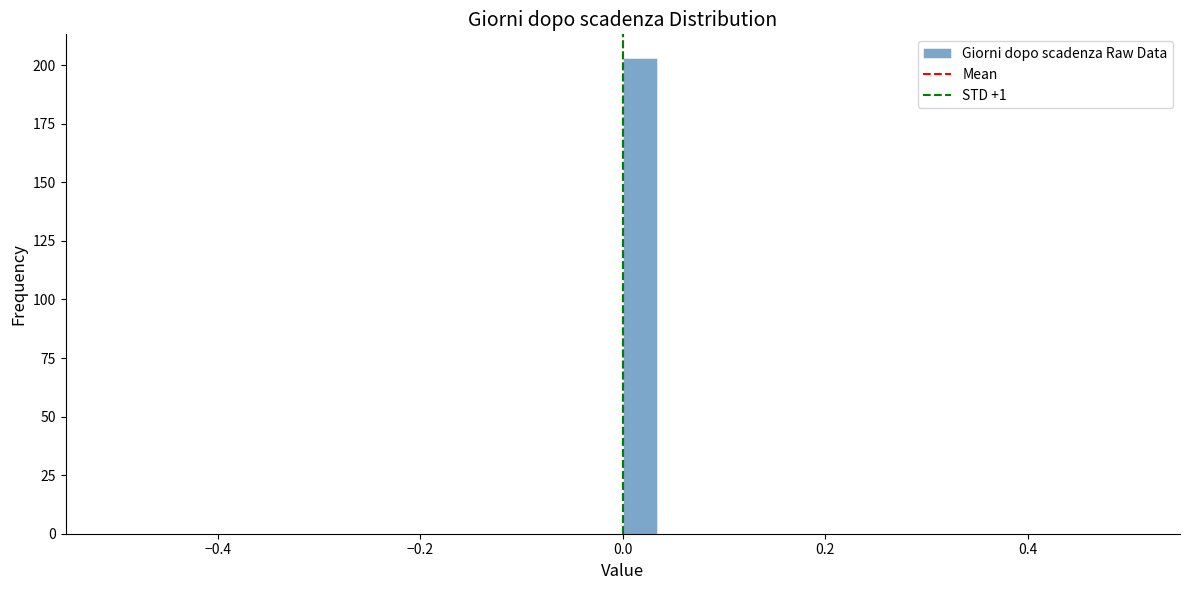

Around what value on the x-axis is the tallest bar? Give the approximate position of its centre, as read against the axis.

0.02